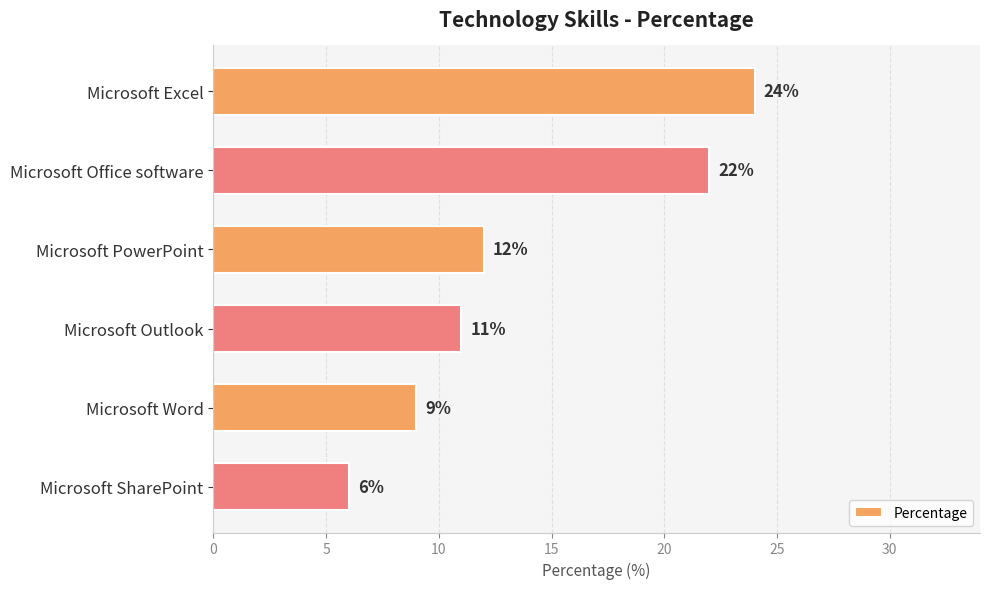

What is the change in value from Microsoft Office software to Microsoft SharePoint?

-16